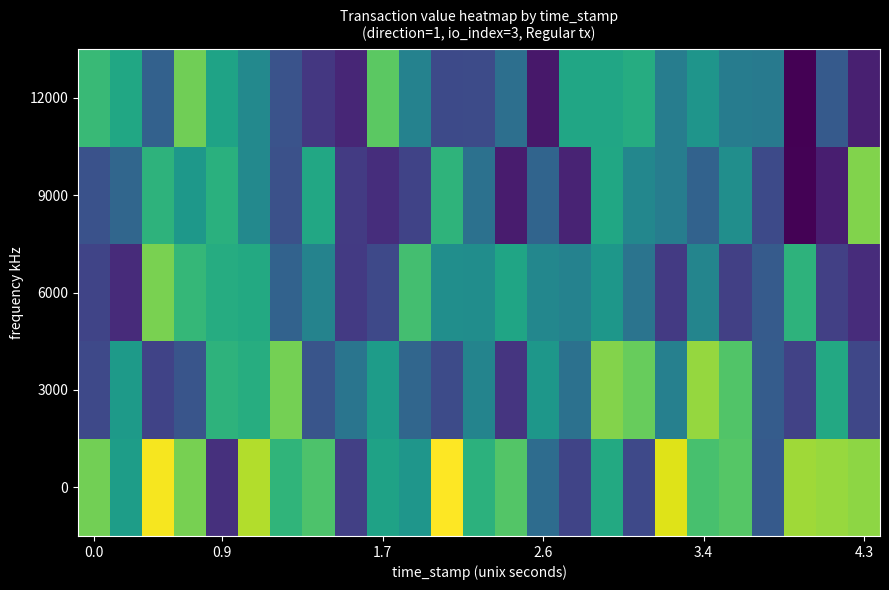

What is the minimum value shown in the chart?

0.1